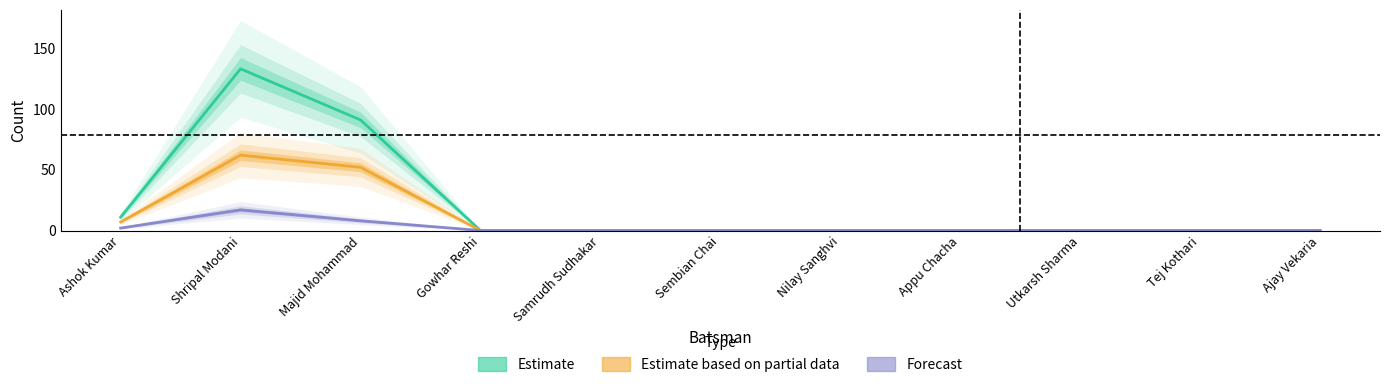

Is the value of Estimate at Majid Mohammad greater than the value of Forecast at Majid Mohammad?

Yes